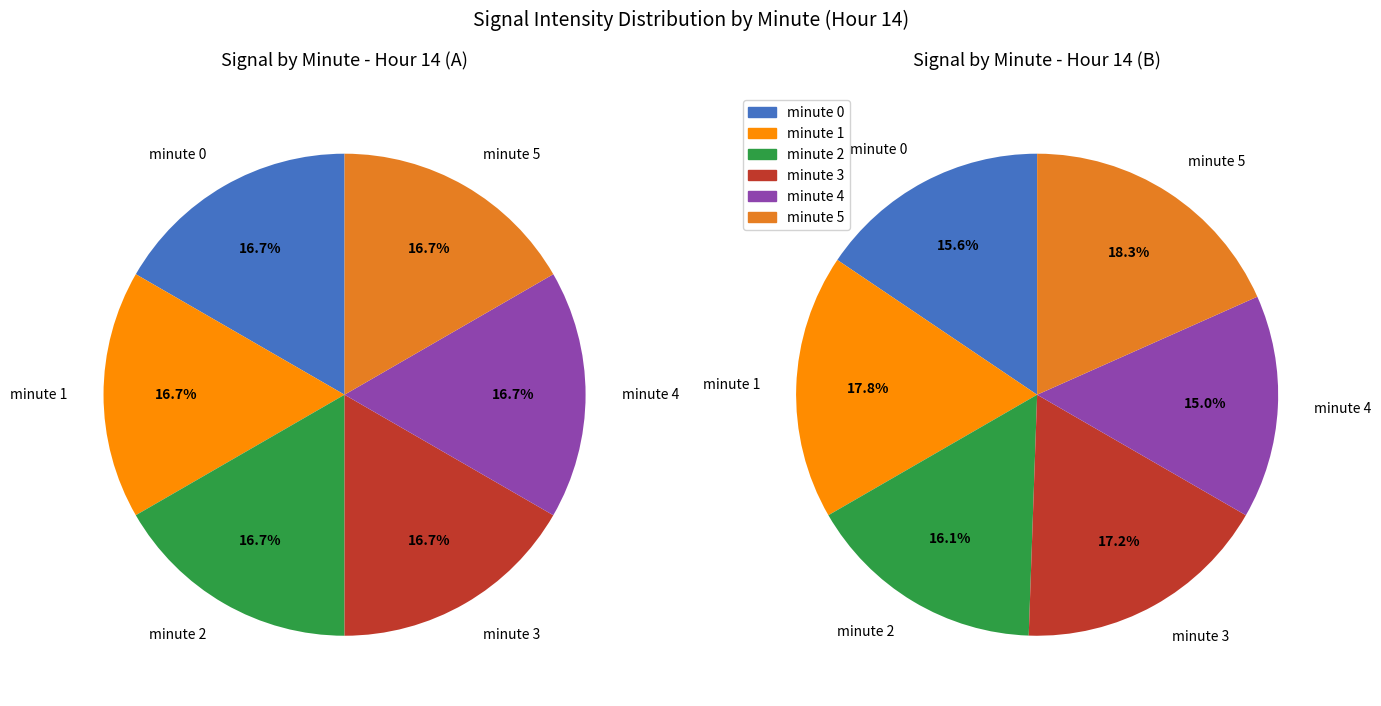

How many slices are in this pie chart?

6